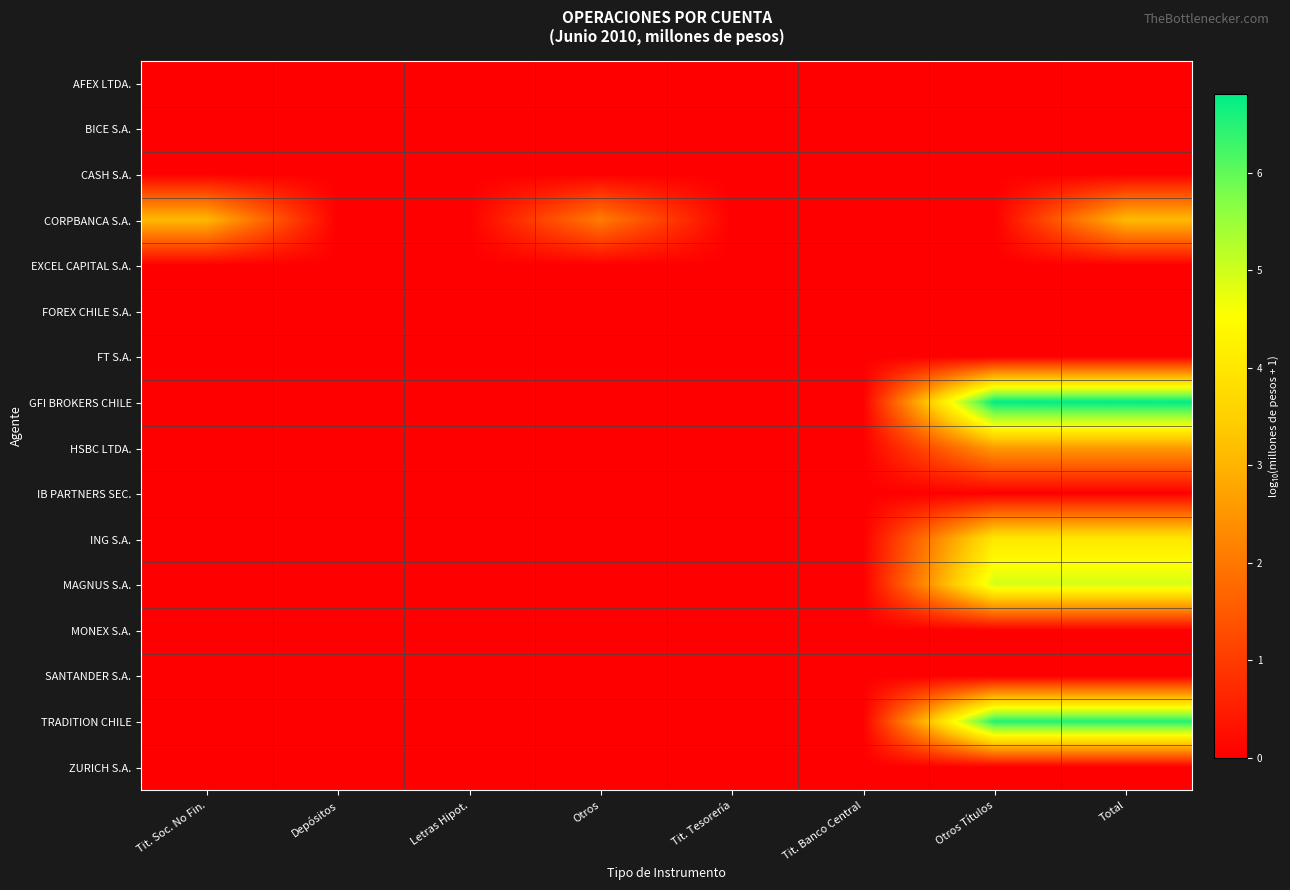

At which category does the chart reach its minimum across all series?

Tit. Soc. No Fin.